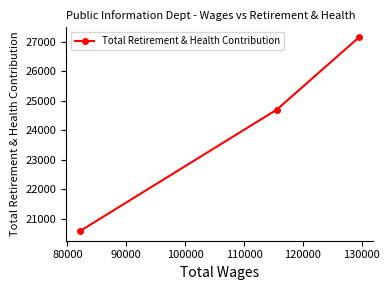

What is the greatest value displayed?

27163